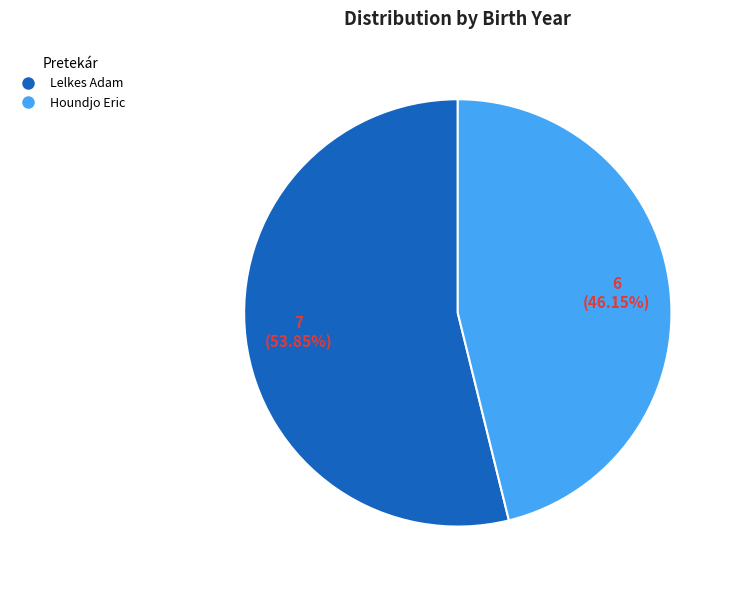

Is it true that Houndjo Eric is 46% of the pie?

True